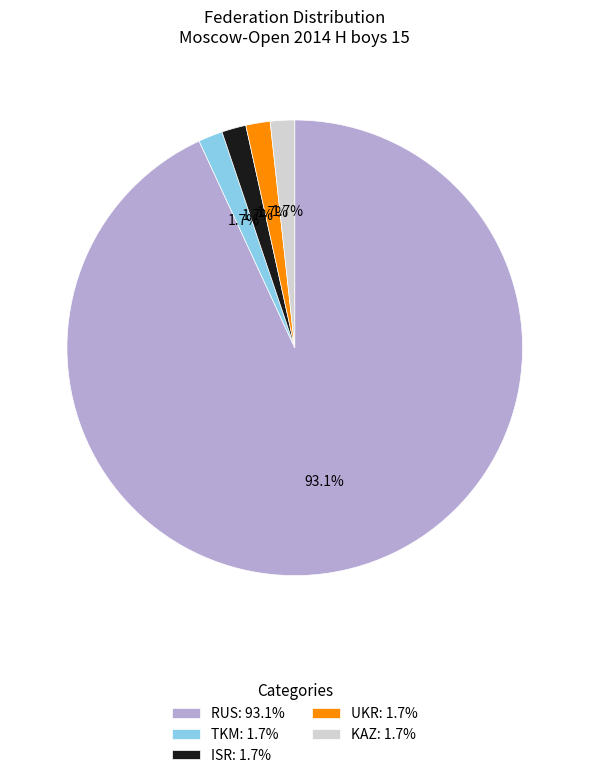

To the nearest percent, what is the difference between the largest and smallest slice percentages?

91%